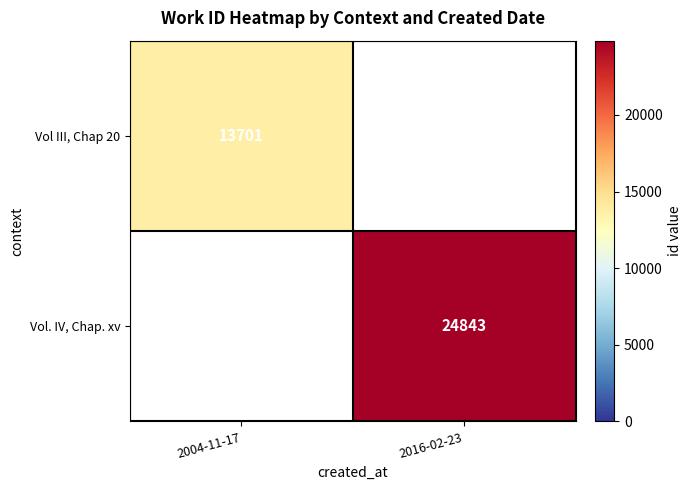

Which label corresponds to the smallest value in the chart?

2004-11-17